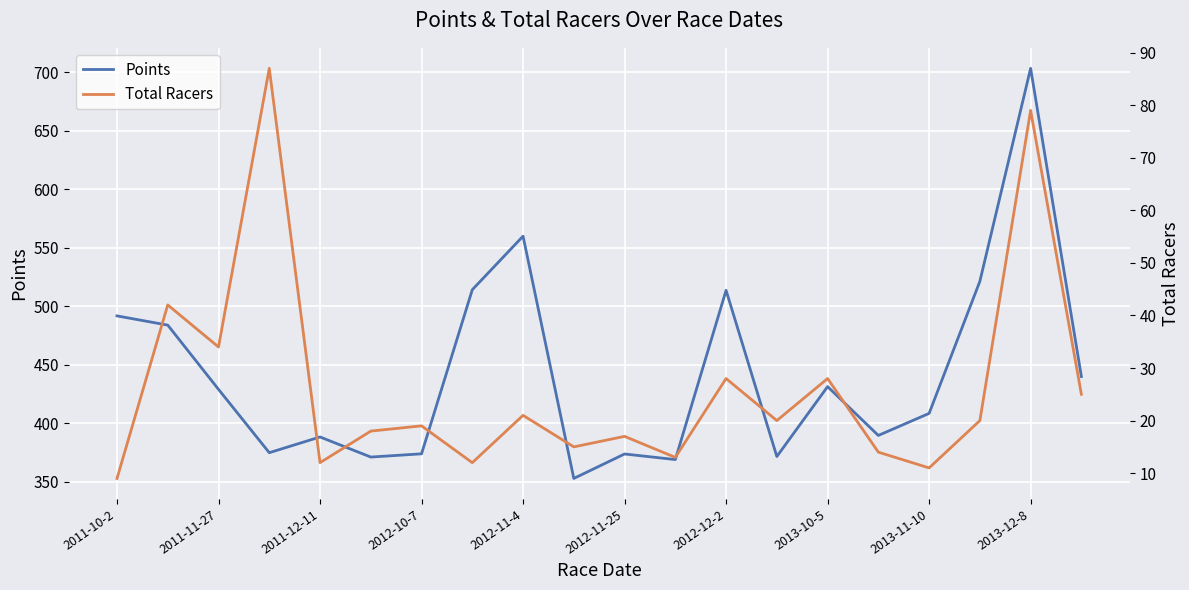

Which category has the highest value in the Points series?

2013-12-8